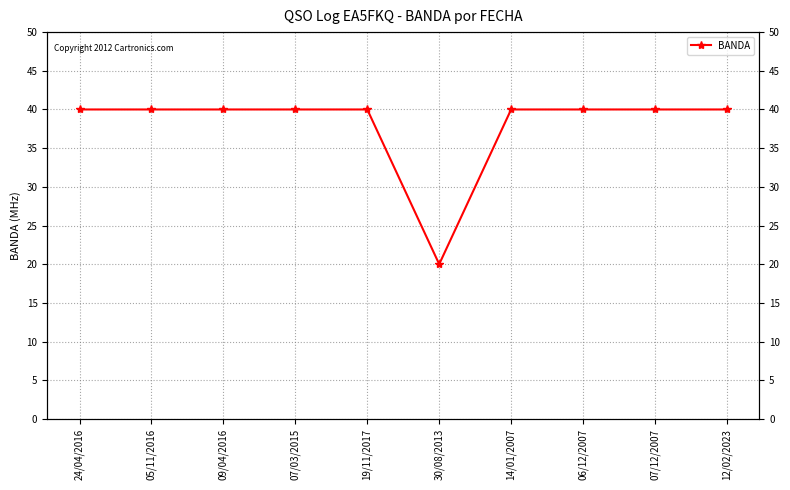

Does the chart have visible grid lines?

Yes